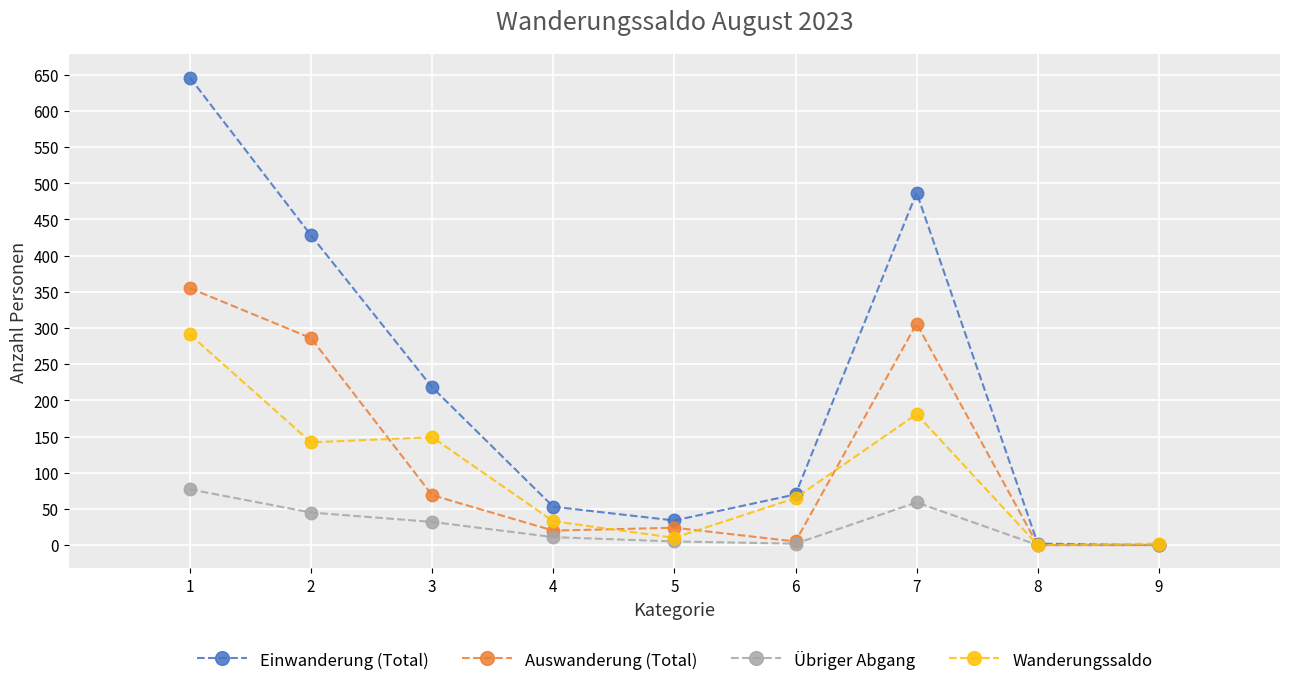

Rank the series by their maximum value, from highest to lowest.

Einwanderung (Total), Auswanderung (Total), Wanderungssaldo, Übriger Abgang